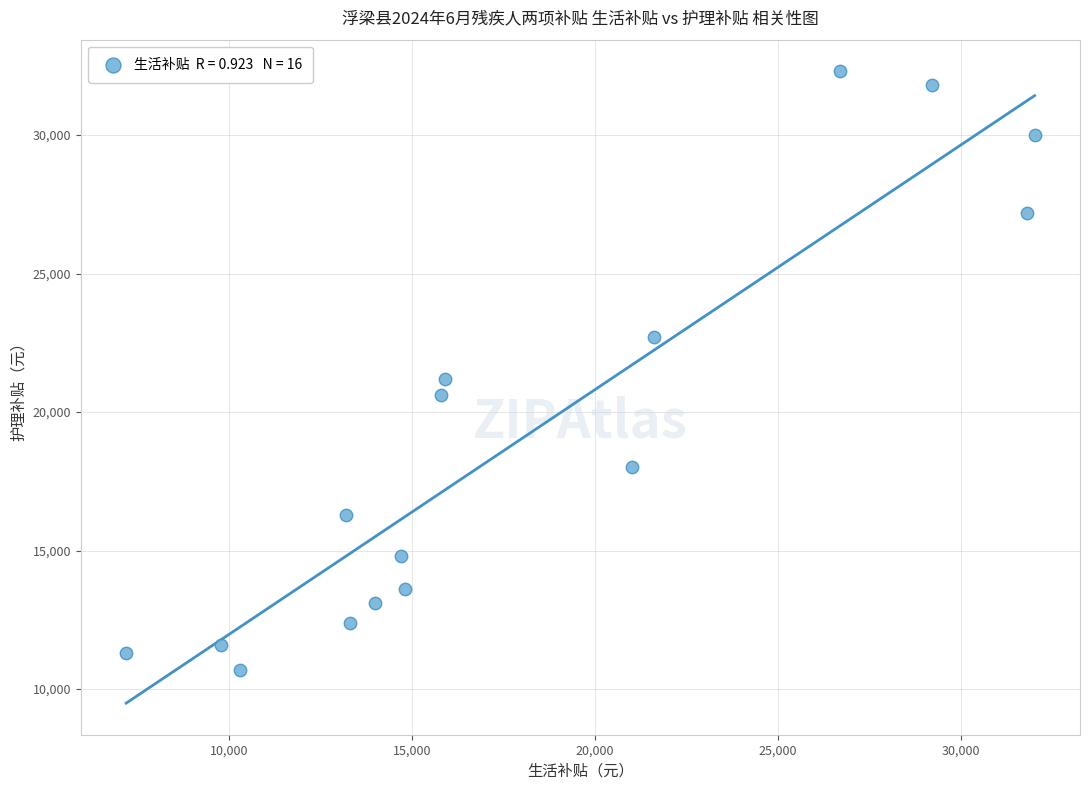

What is the range of X values (max minus min)?

24800